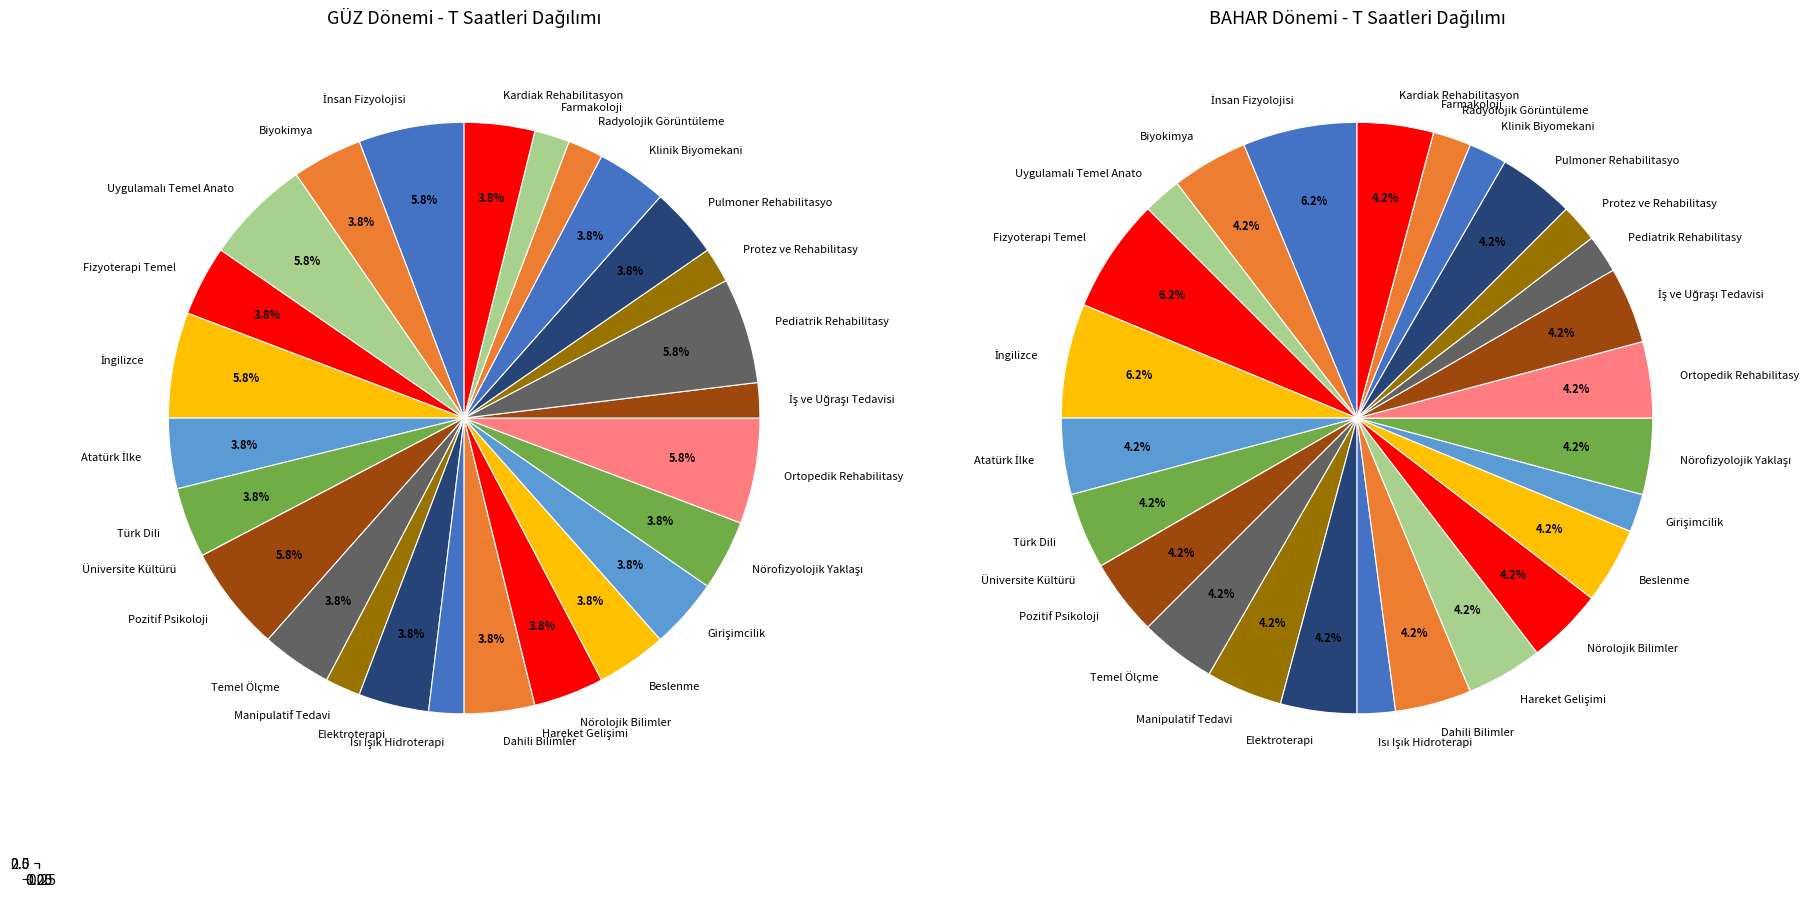

What is the largest slice in the pie chart?

İnsan Fizyolojisi